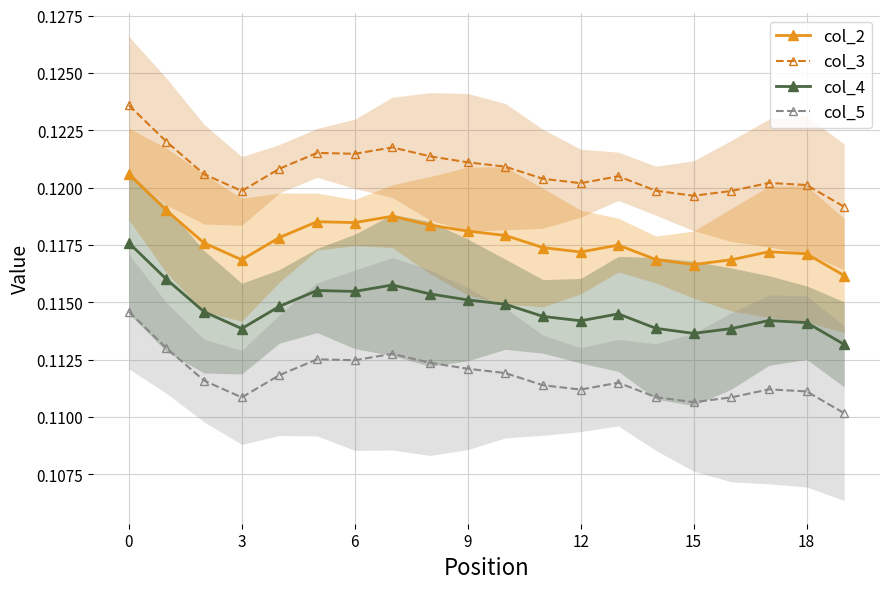

How many series are shown in this chart?

4